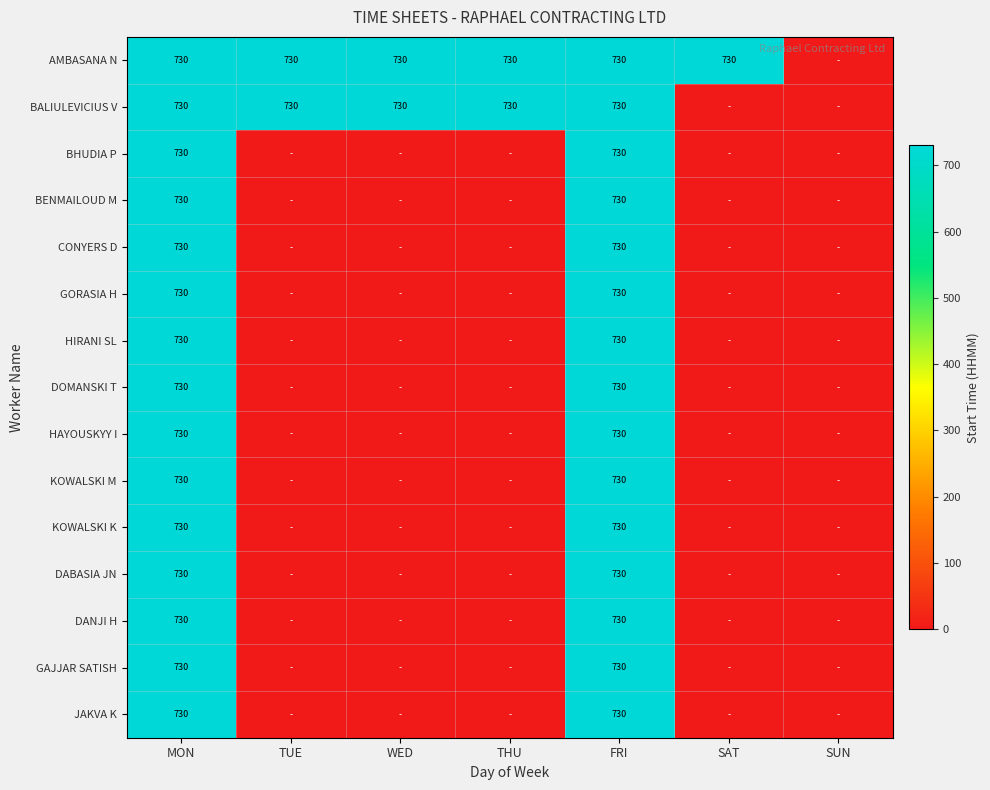

At how many categories does at least one series exceed 313?

6